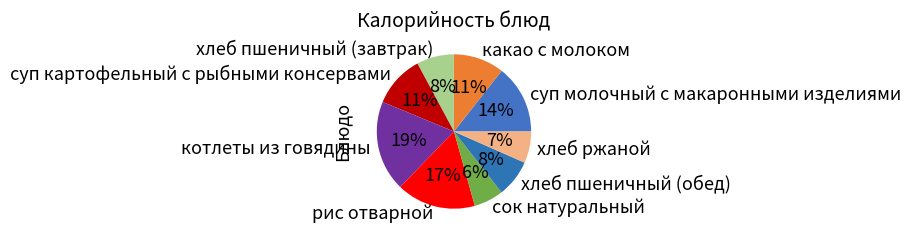

What is the largest slice in the pie chart?

котлеты из говядины